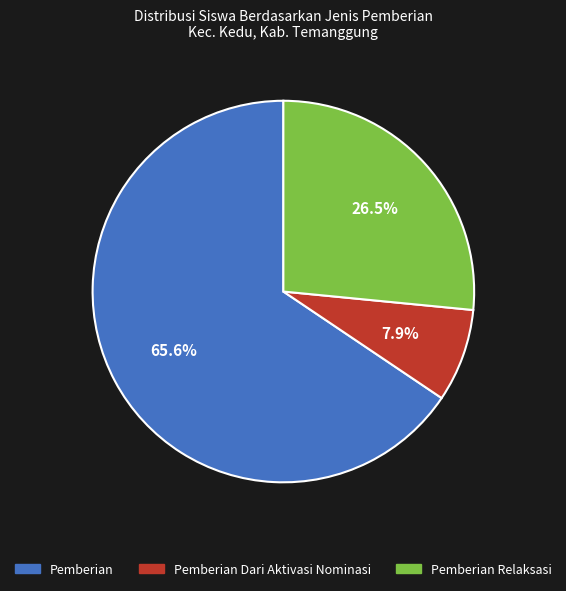

How many segments does this pie chart have?

3